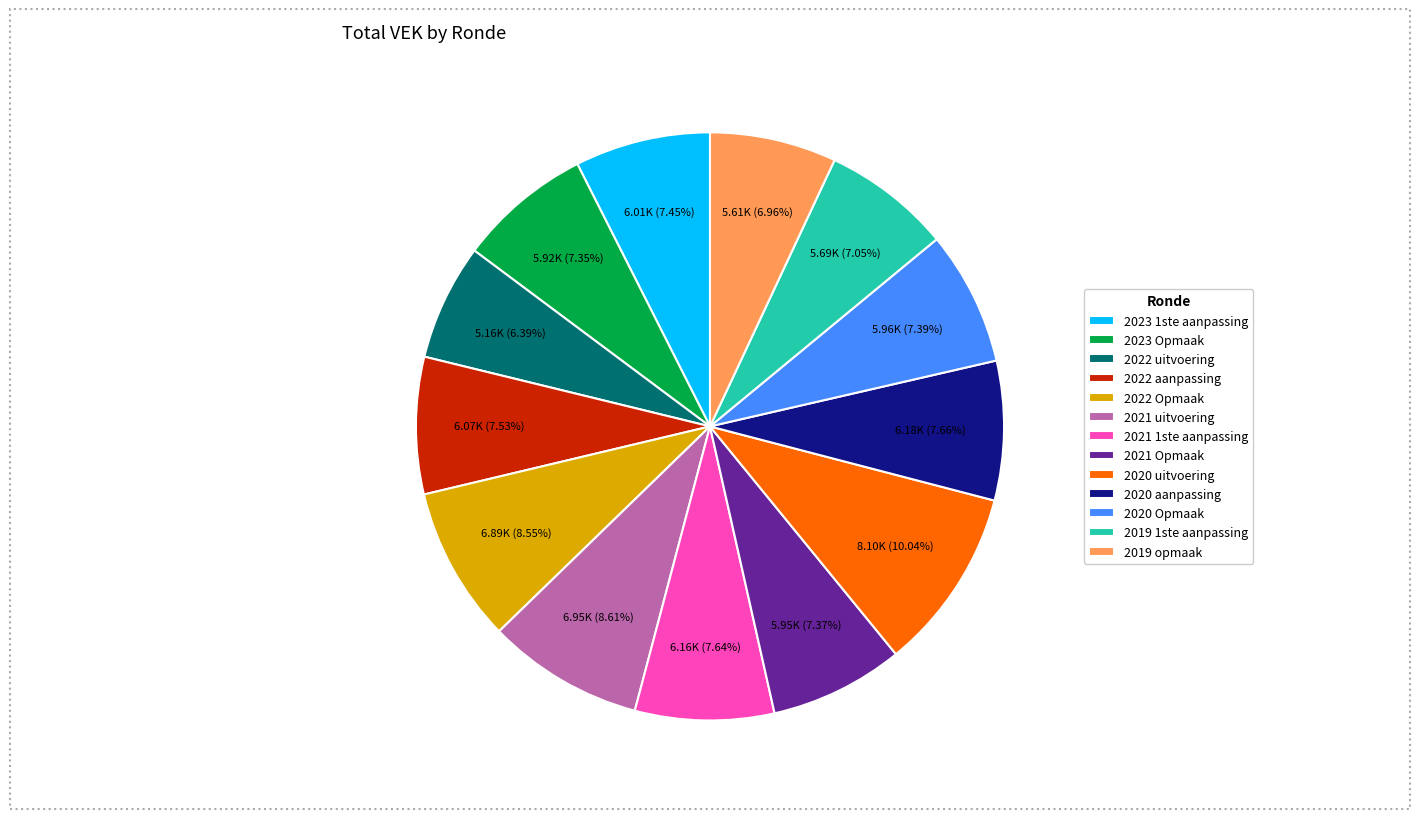

What percentage do 2022 aanpassing and 2020 aanpassing together represent?

15.2%